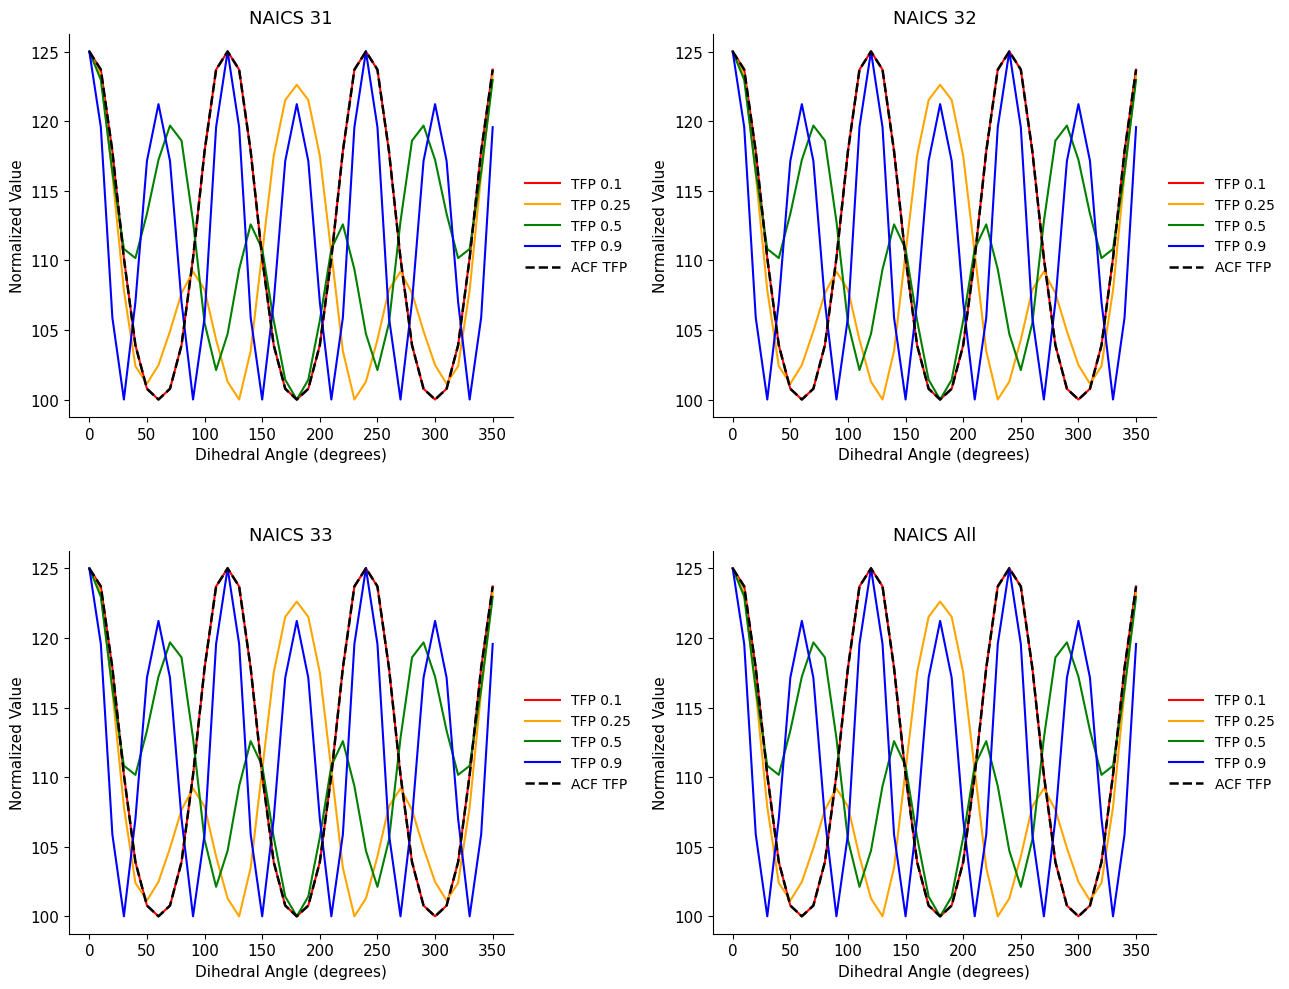

What are all the series names shown in the legend?

TFP 0.1, TFP 0.25, TFP 0.5, TFP 0.9, ACF TFP